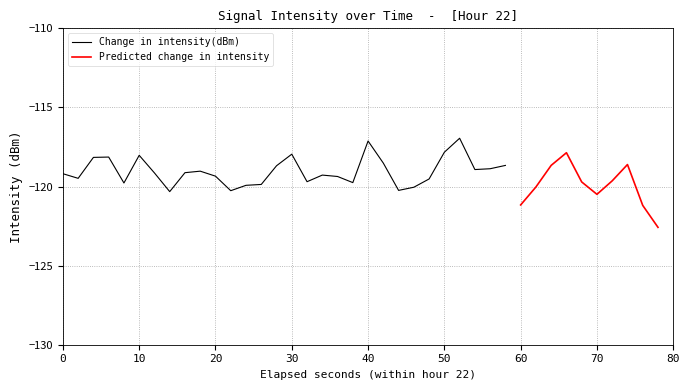

True or false: Change in intensity(dBm) has a value of -118.0 at 10.

True